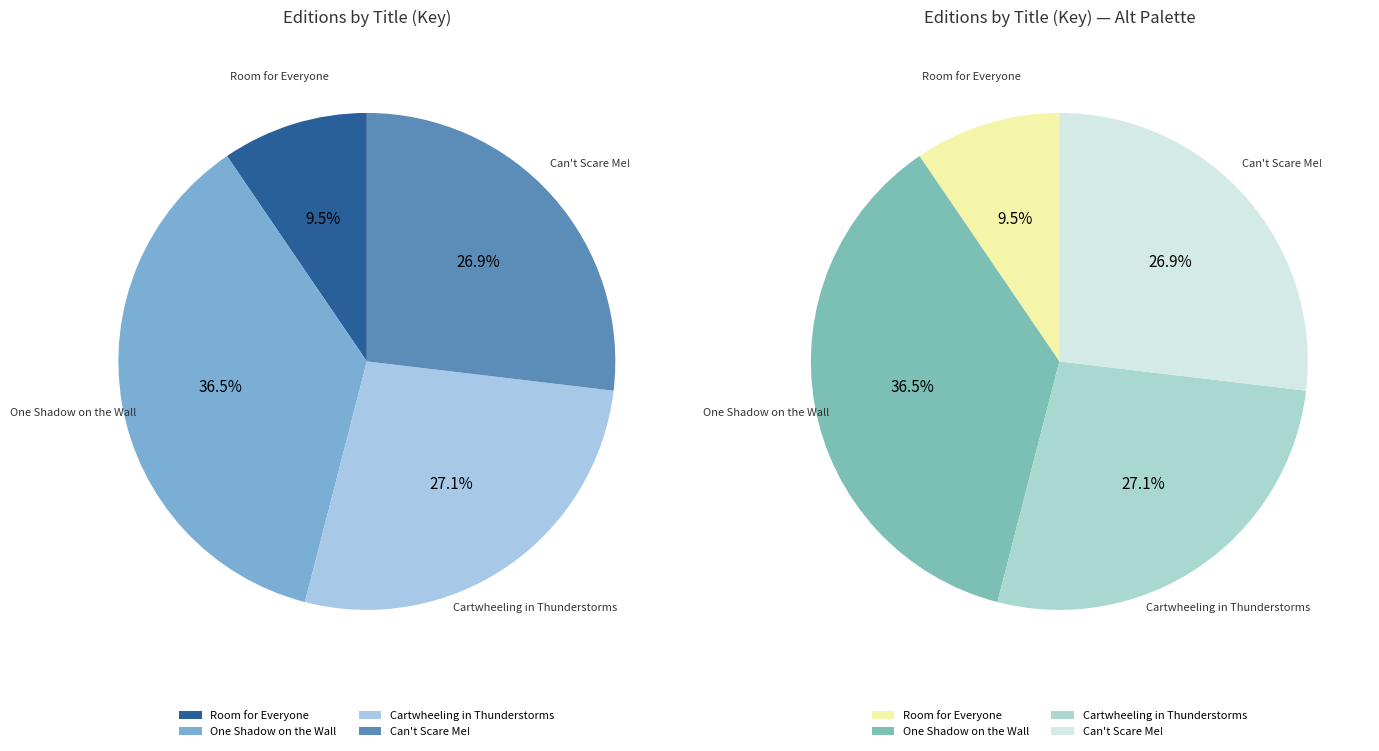

To the nearest percent, what is the average slice percentage?

25%